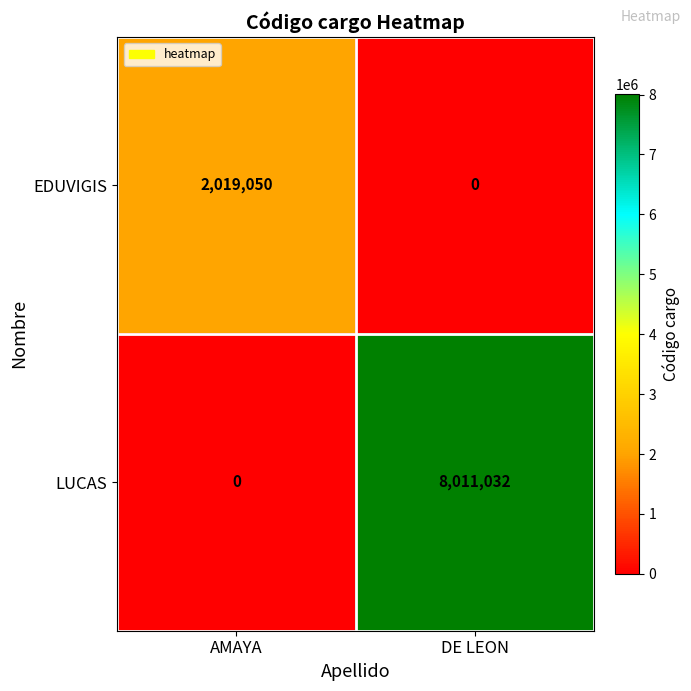

Rank the series by their average value, from lowest to highest.

EDUVIGIS, LUCAS